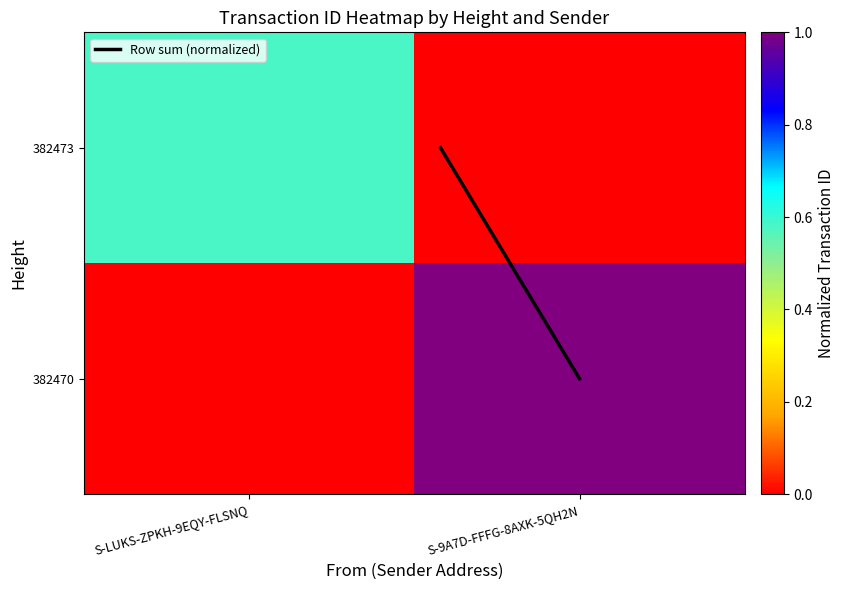

Which series has the largest range (max minus min)?

Row sum (normalized)